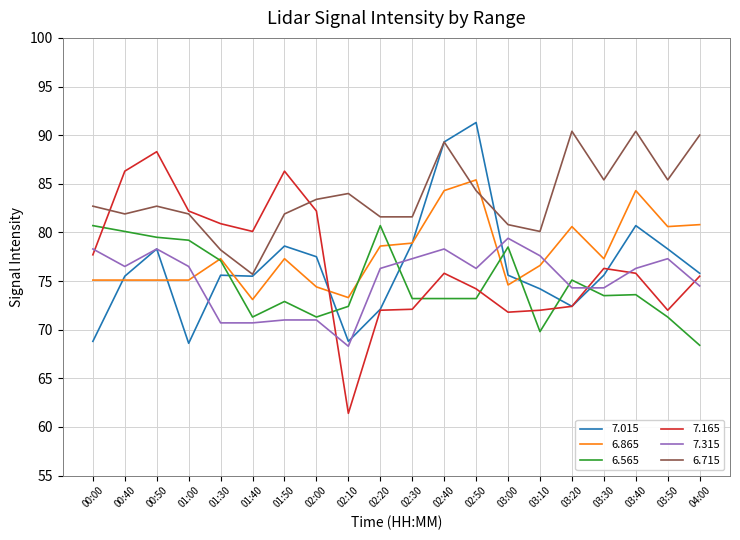

How many categories are shown in the chart?

20